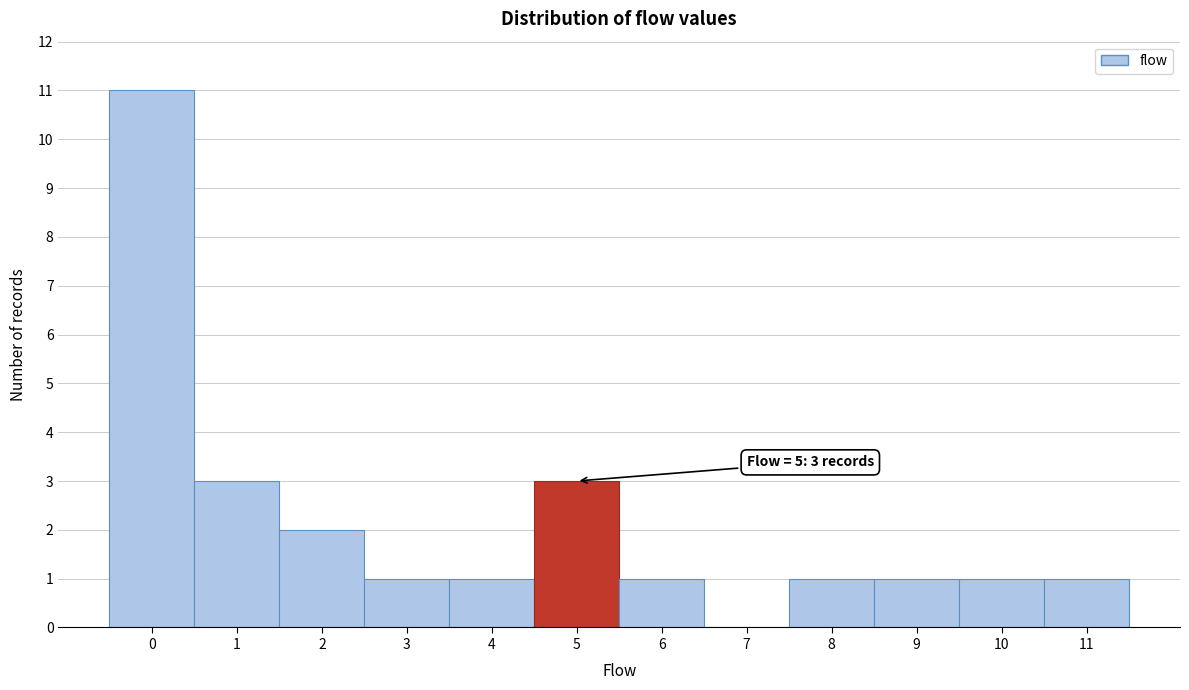

Reading left to right, transcribe all the data shown in this chart.

0=11	1=3	2=2	3=1	4=1	5=3	6=1	7=0	8=1	9=1	10=1	11=1